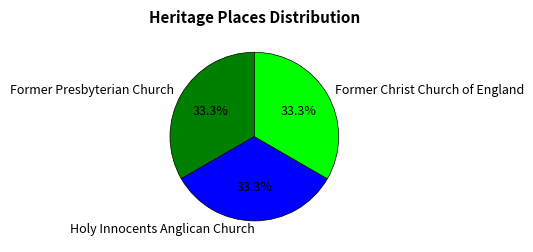

Does any single category account for the majority?

No